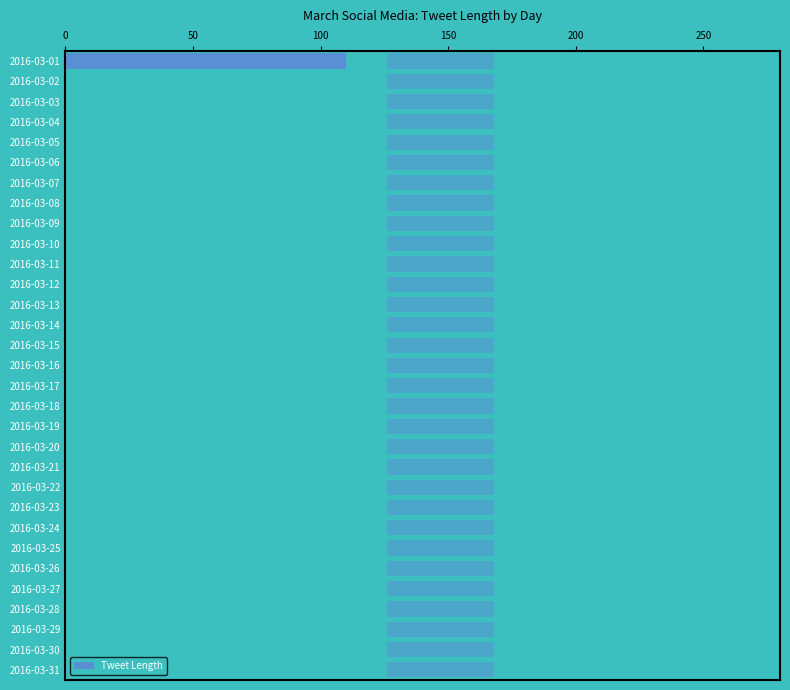

Is it true that the value at 2016-03-22 is 0?

True